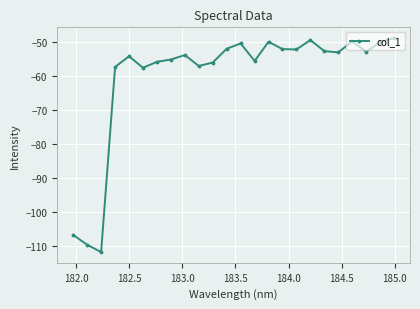

How many series are shown in this chart?

1